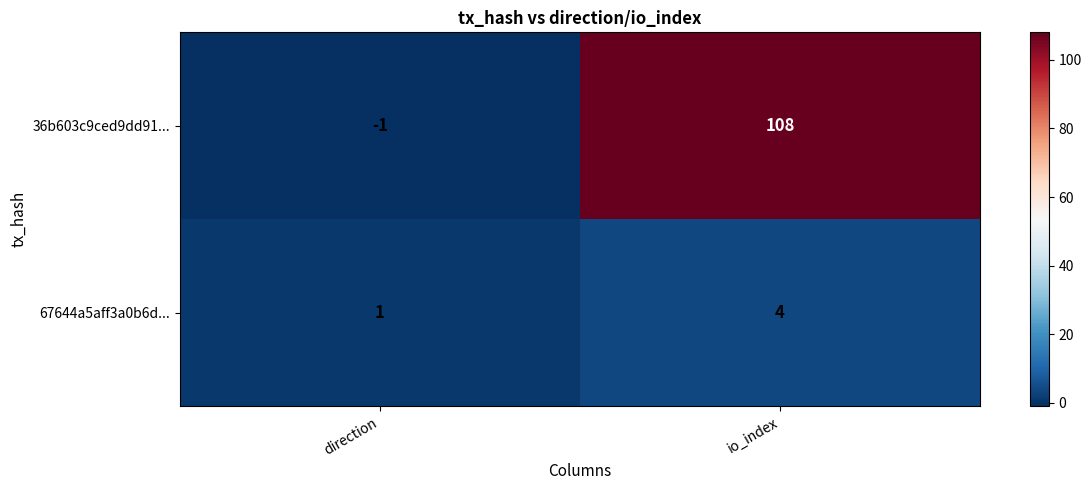

Reading right to left, what are all the values shown in this chart?

36b603c9ced9dd91...: 108	-1
67644a5aff3a0b6d...: 4	1